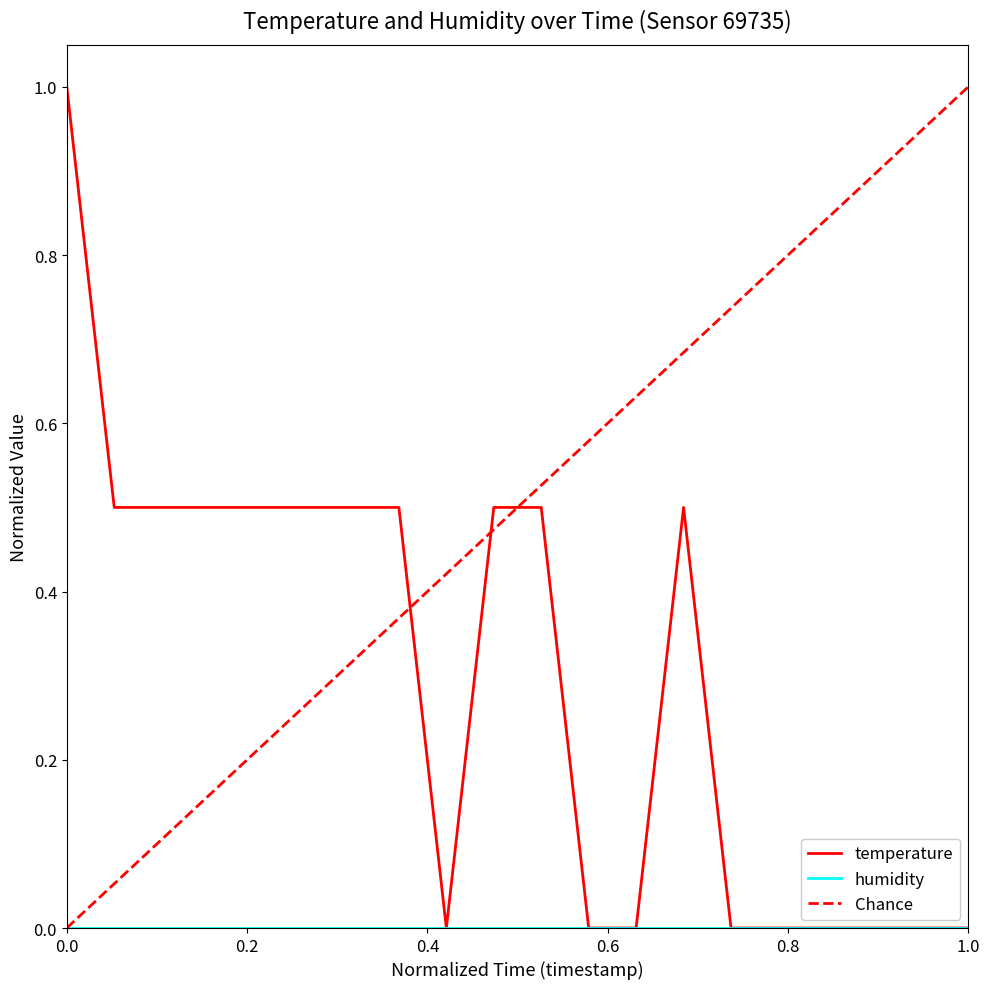

What is the value of the 7th point from the left?

0.5